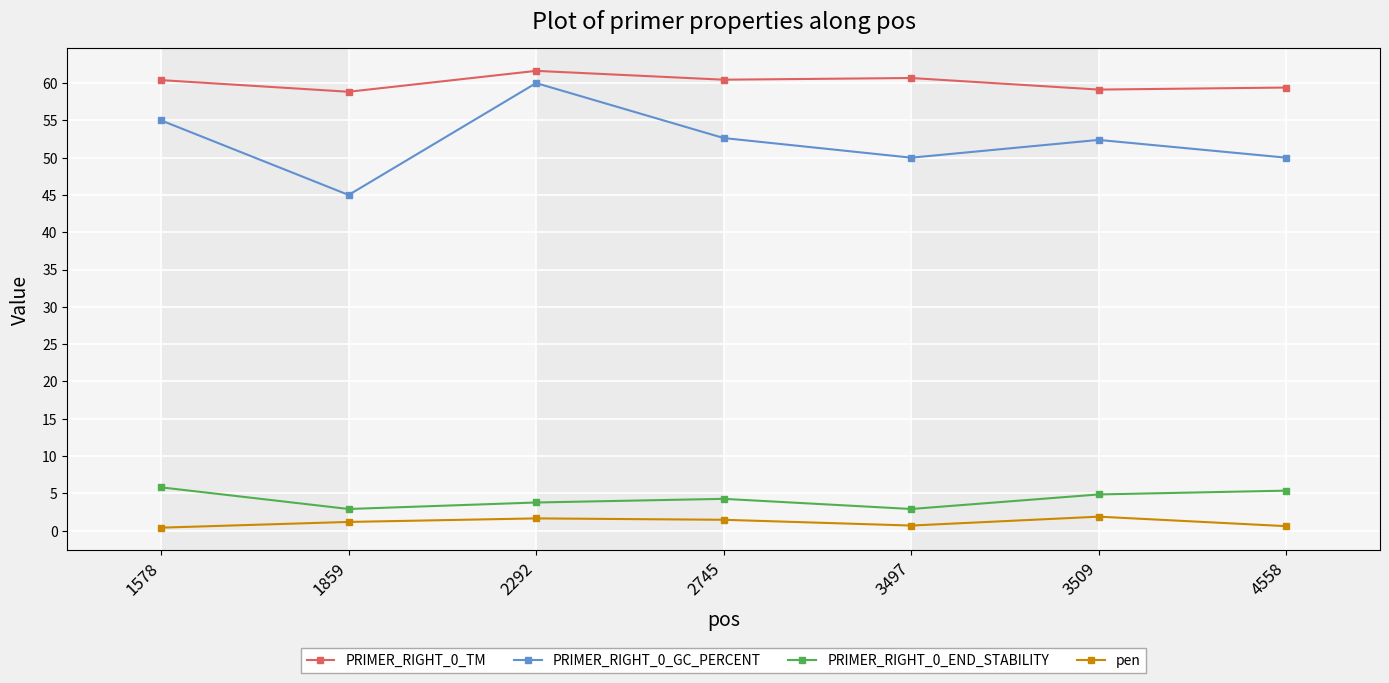

Where is the first local maximum for PRIMER_RIGHT_0_TM?

2292